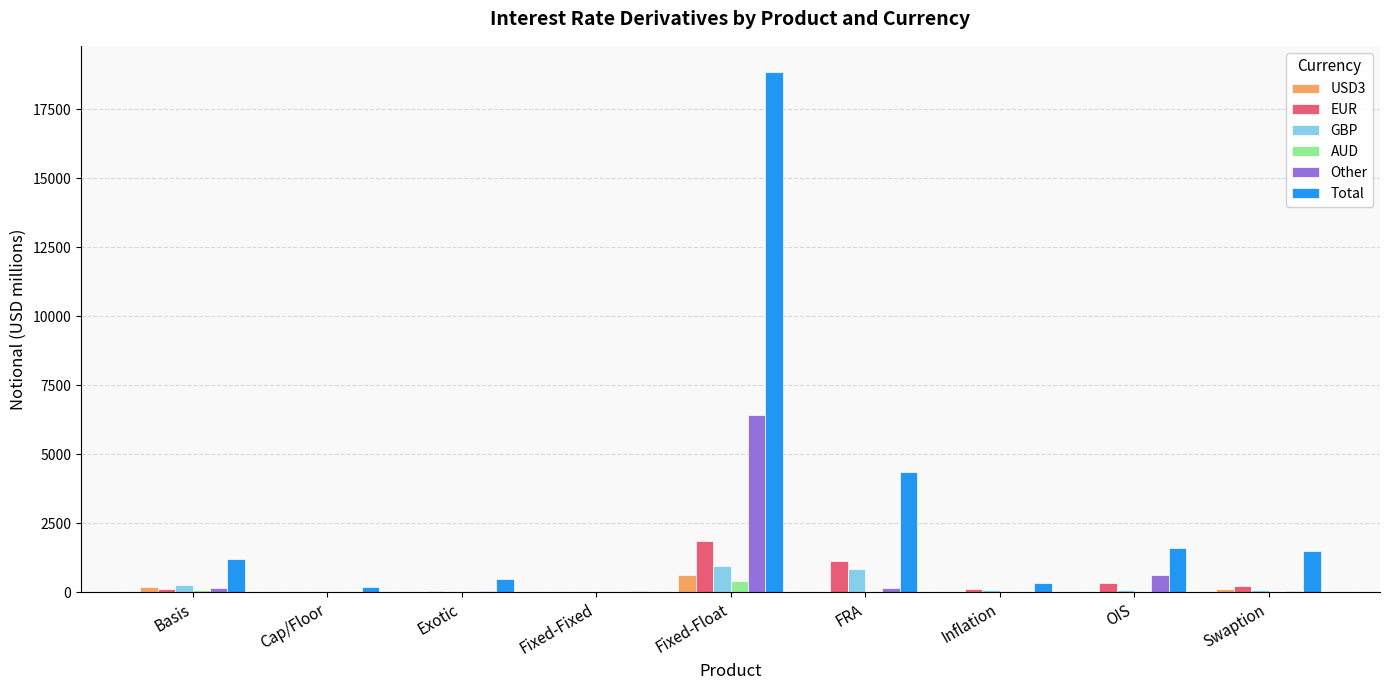

True or false: Other has a value of 618 at OIS.

True